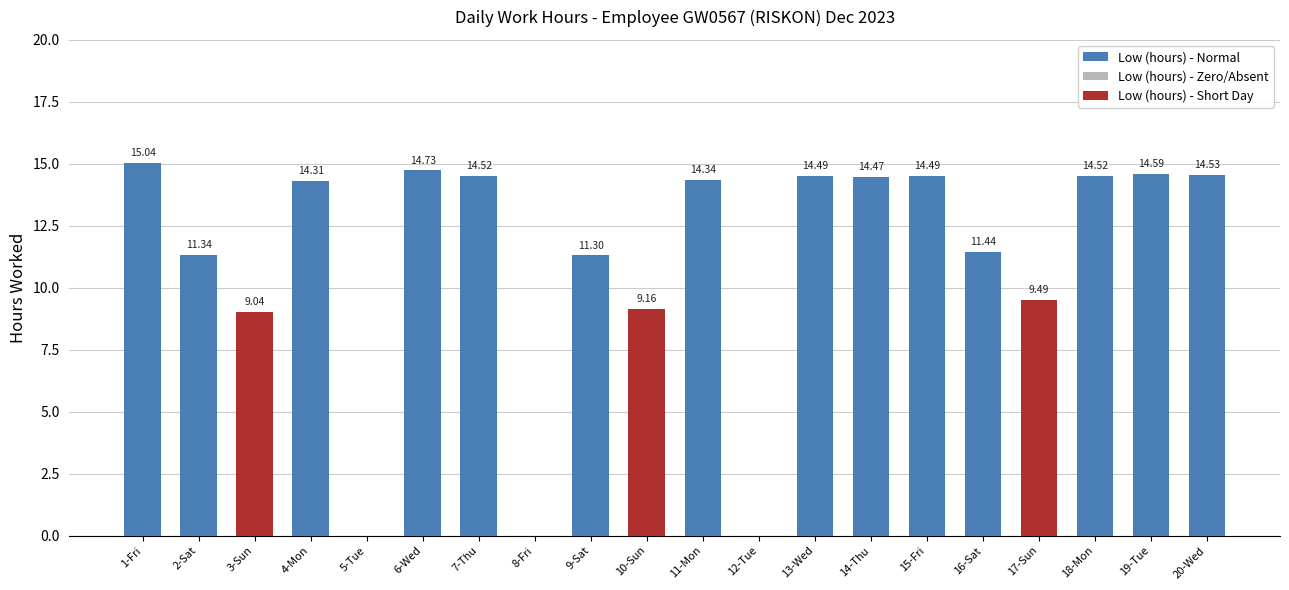

At which category does the chart reach its peak across all series?

1-Fri